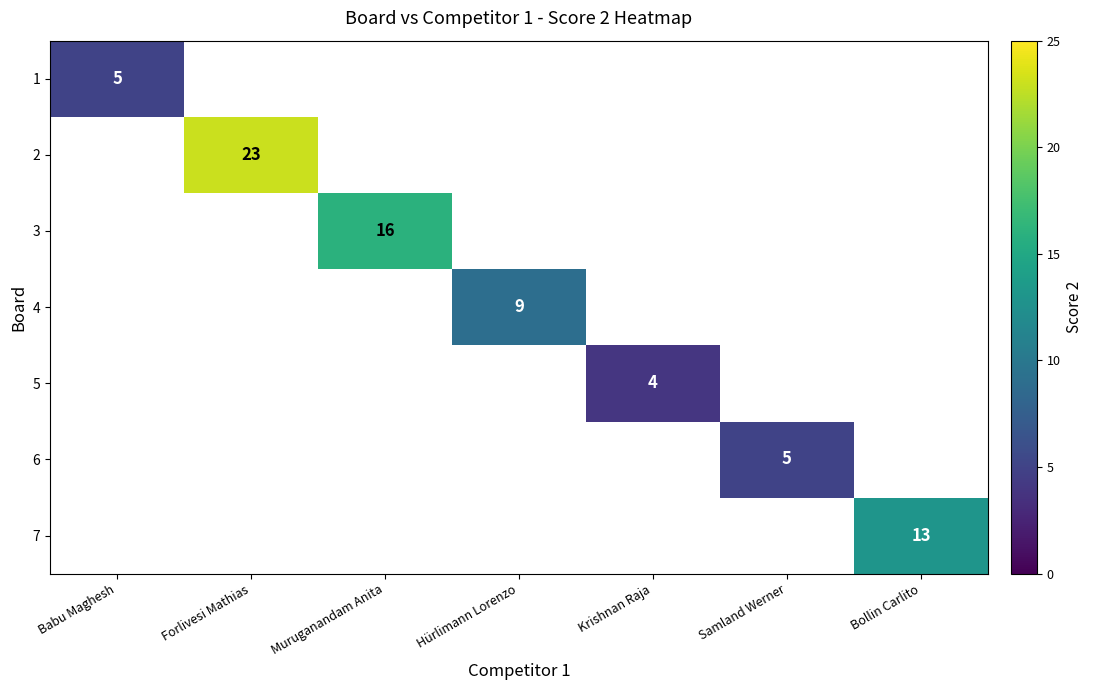

Where is 1 nearest to the value 5?

Babu Maghesh